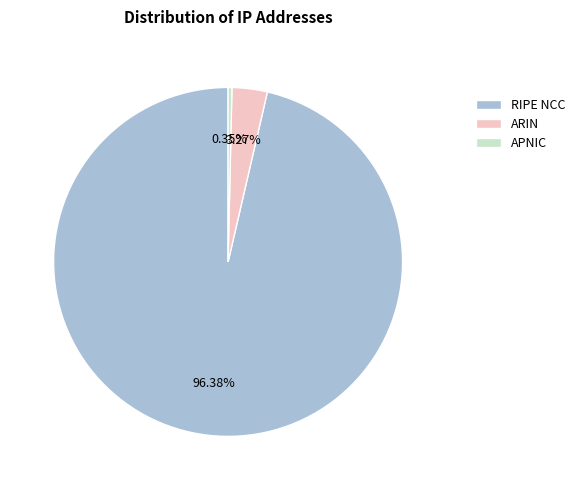

Combined, what portion of the pie is RIPE NCC and APNIC?

96.7%